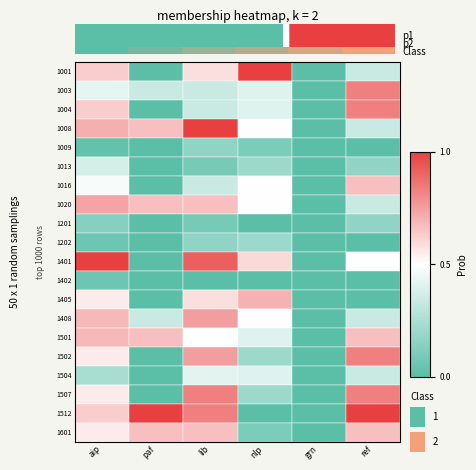

What is the greatest value displayed?

1.0